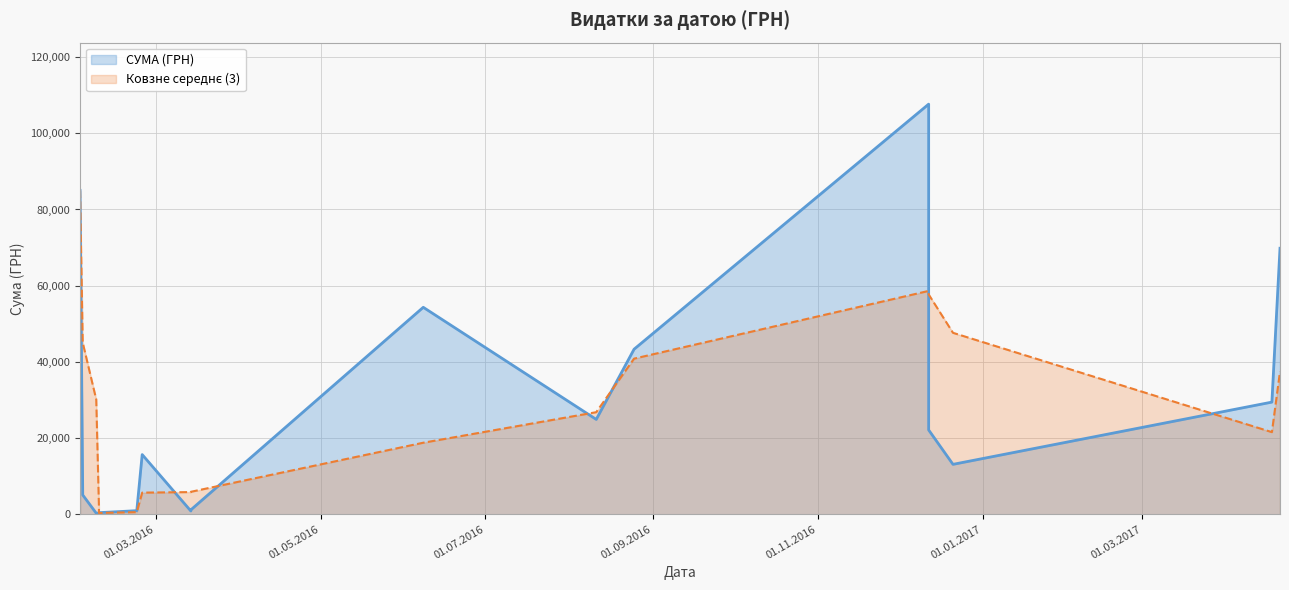

What is the value of the 16th point from the left?

5060.1